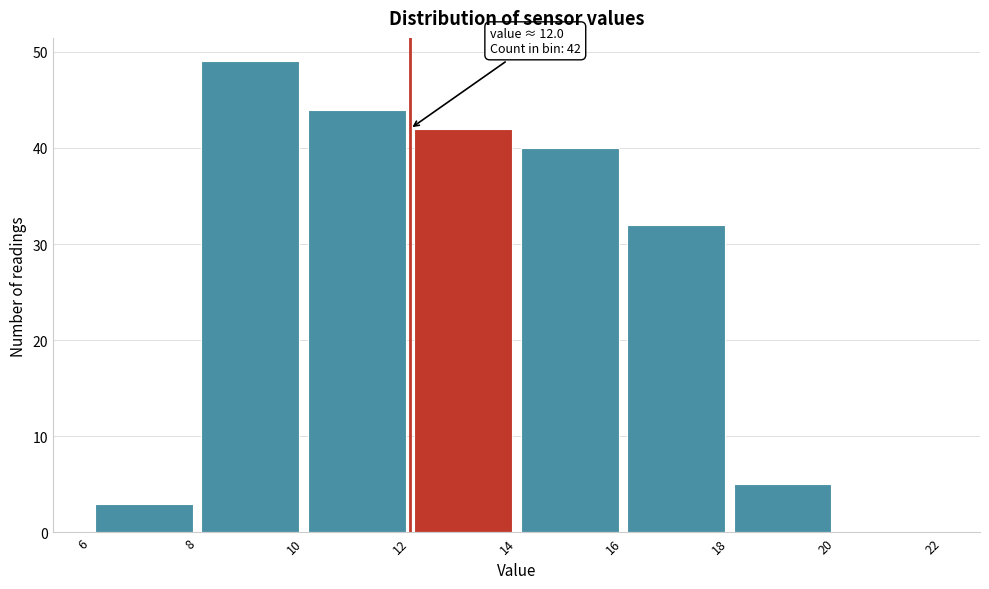

Which range on the x-axis has the tallest bar?

8 to 10